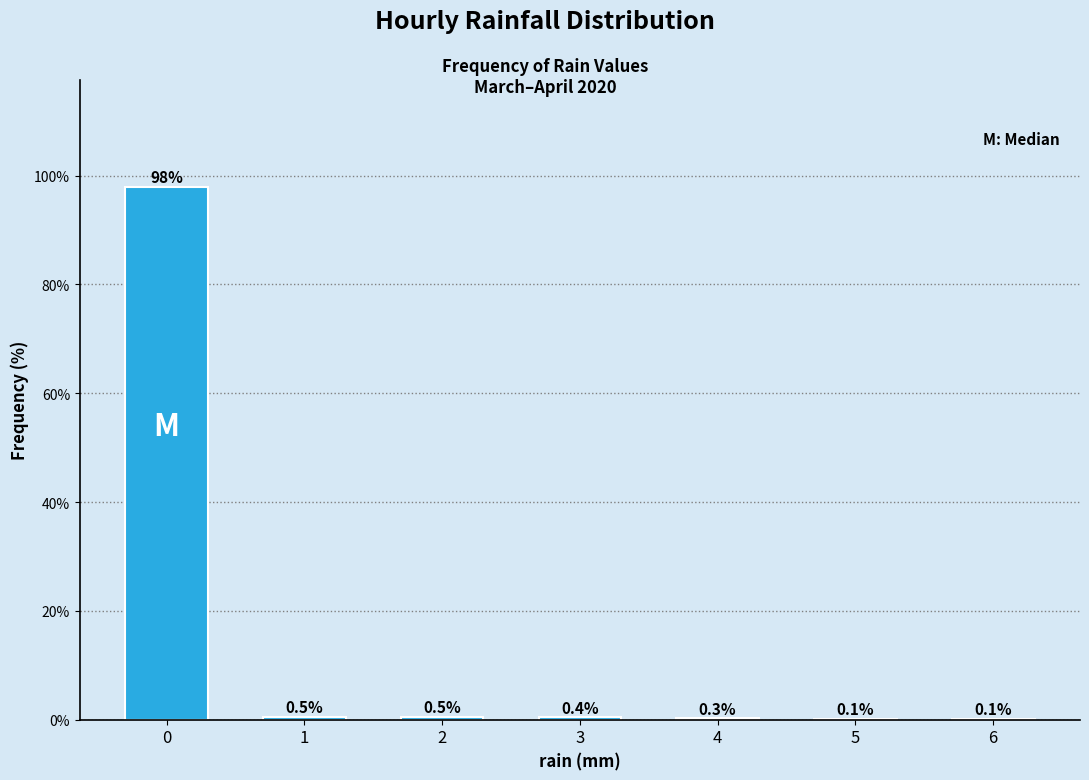

Reading left to right, extract all data points from this chart.

0=98.0	1=0.5	2=0.5	3=0.4	4=0.3	5=0.1	6=0.1